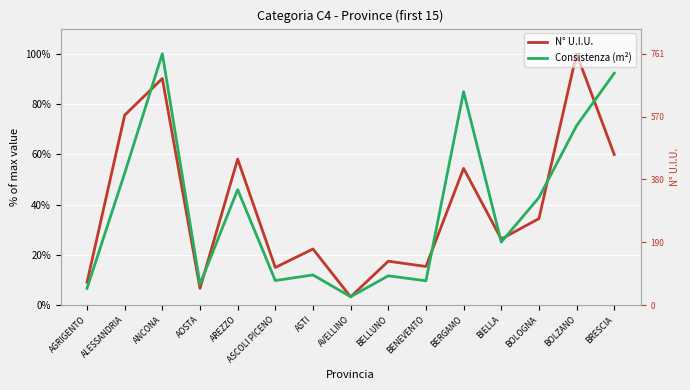

True or false: N° U.I.U. and Consistenza (m²) intersect in this chart.

True